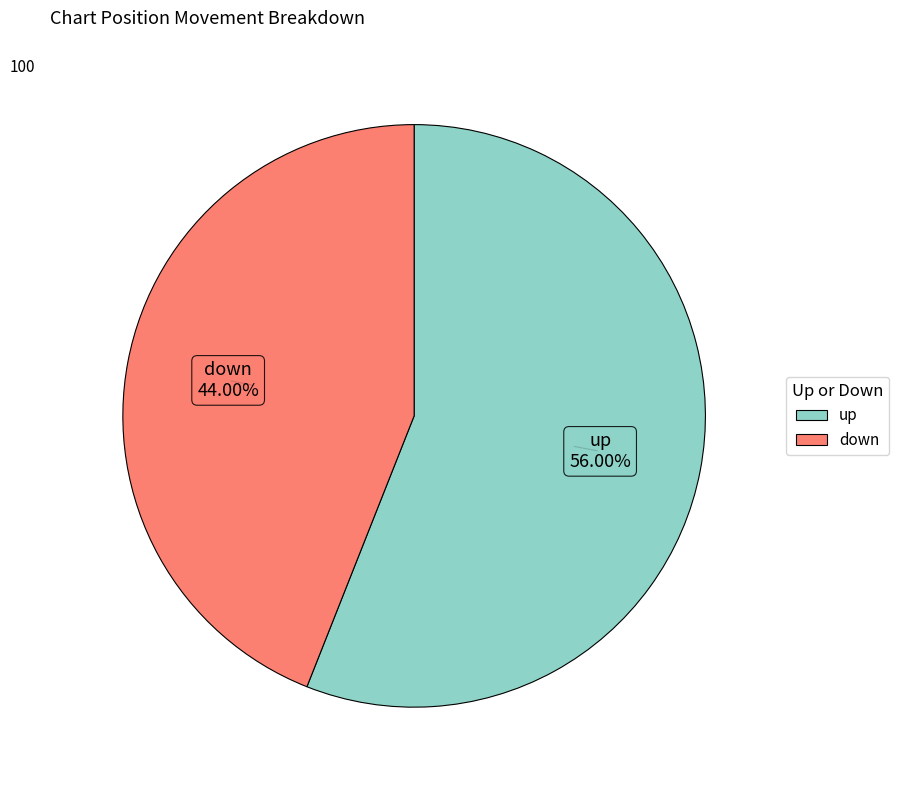

To the nearest percent, what percentage of the pie is up?

56%